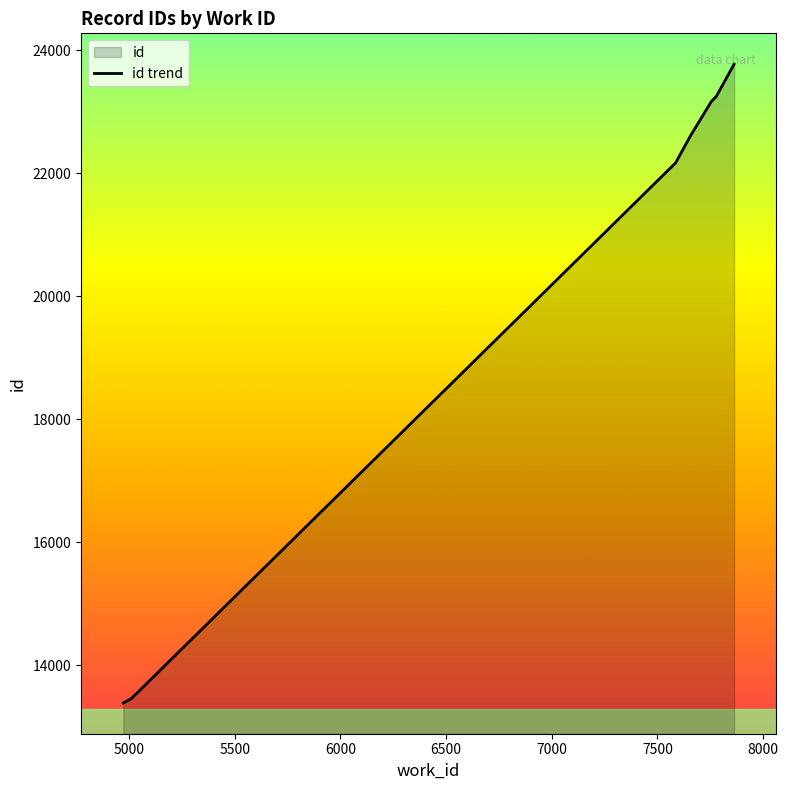

What is the smallest value displayed?

13385